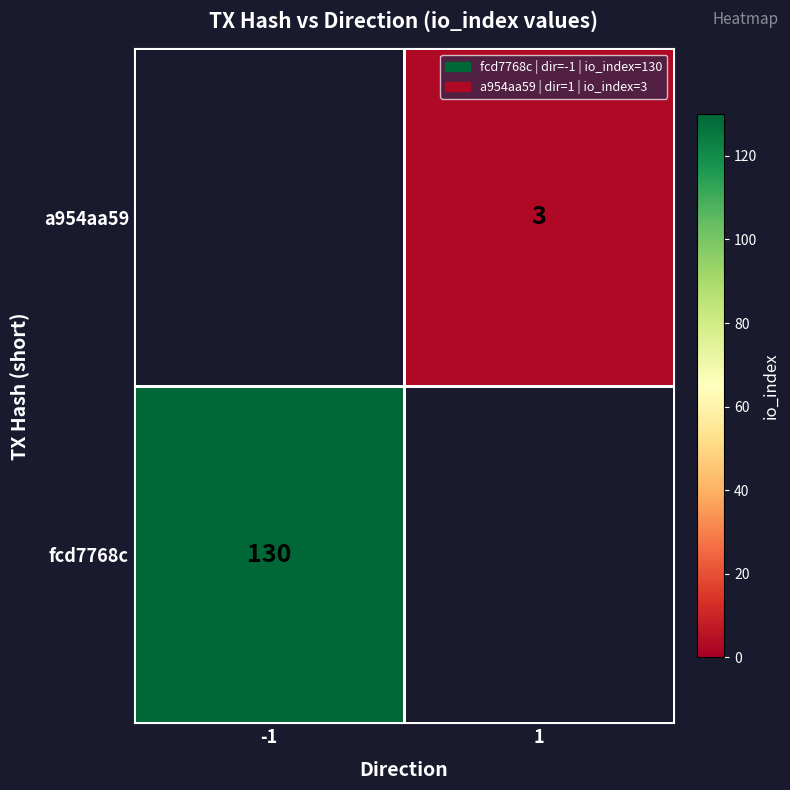

What is the greatest value displayed?

130.0